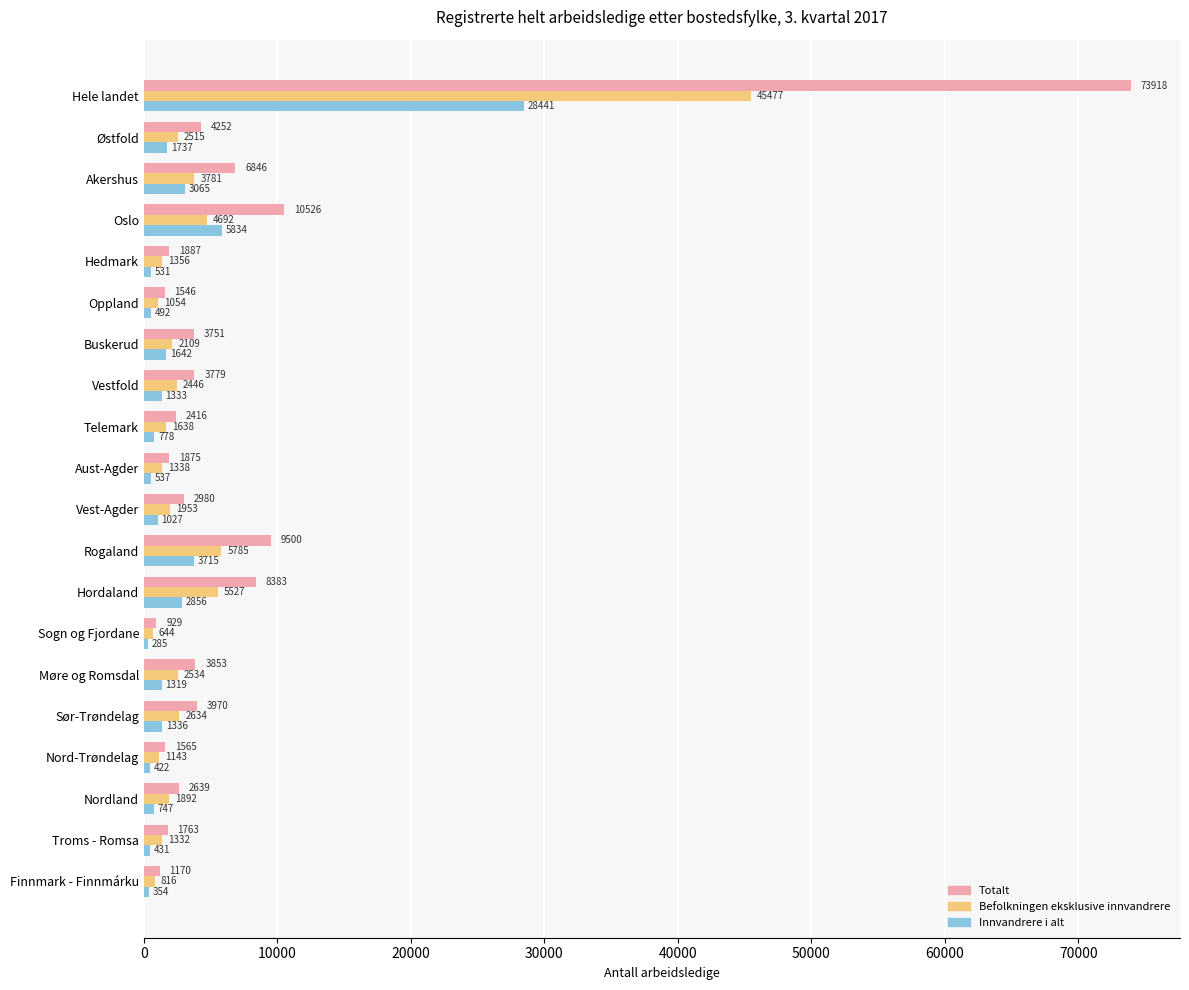

What is the sum of the Totalt values at Rogaland and Aust-Agder?

11375